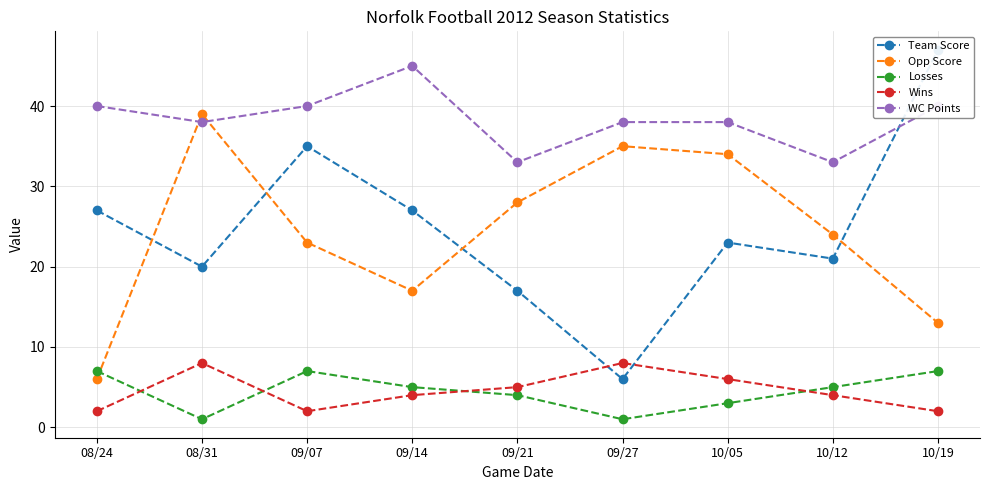

Which series has the largest total across all categories?

WC Points